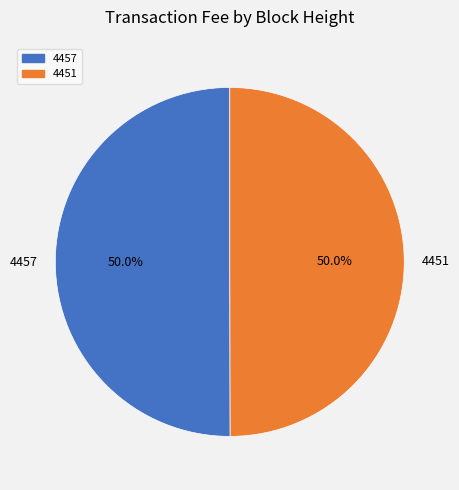

How many segments does this pie chart have?

2